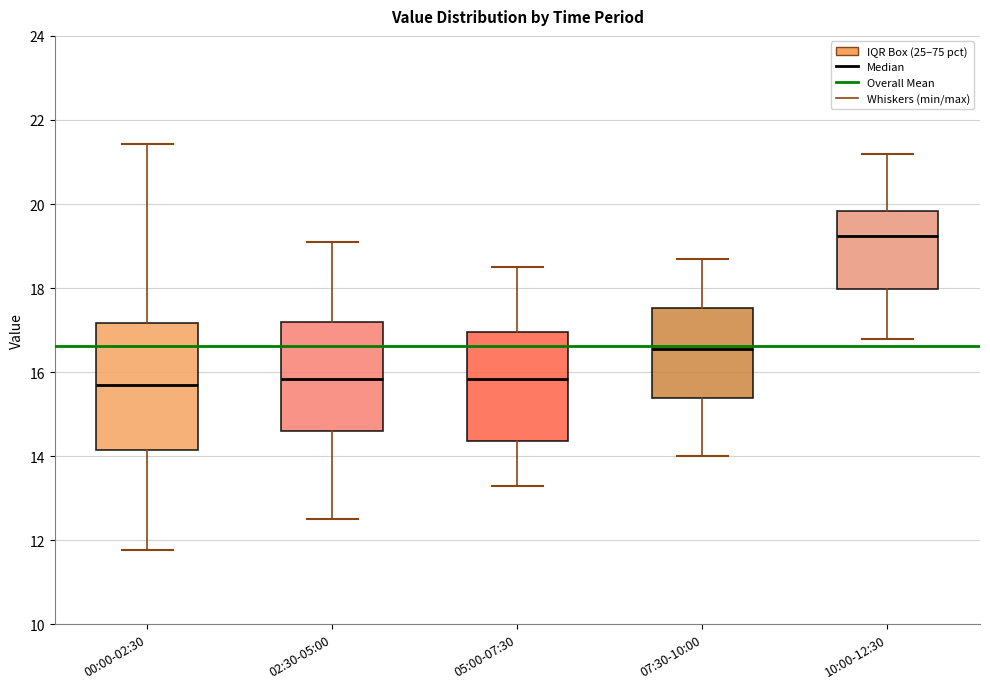

Which box's median line is the highest?

10:00-12:30